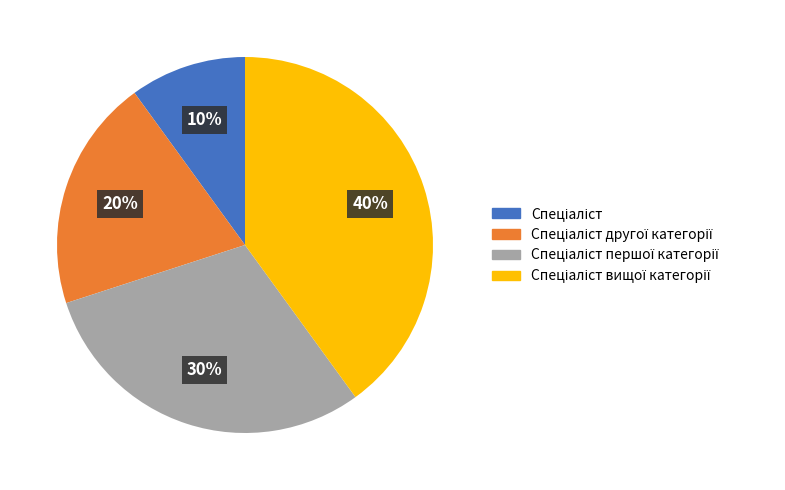

To the nearest percent, what is the average slice percentage?

25%